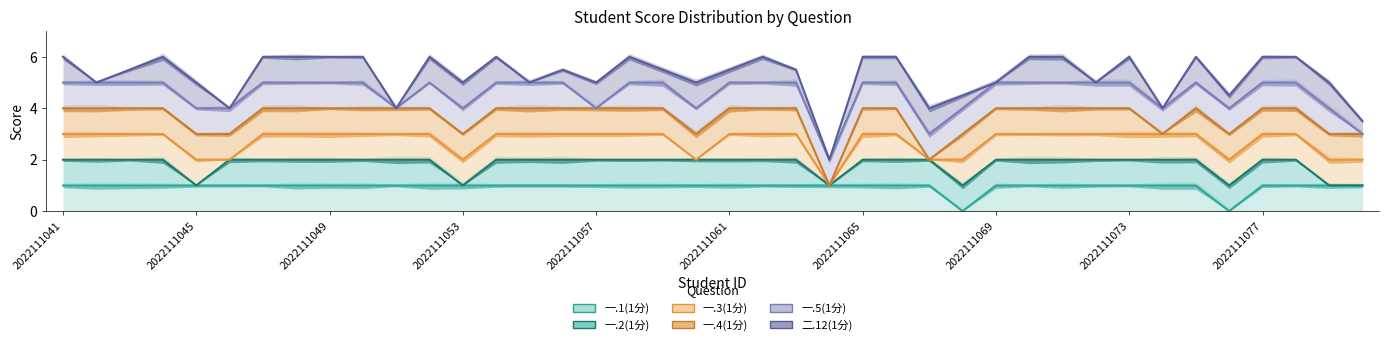

Count the number of data series in this chart.

6